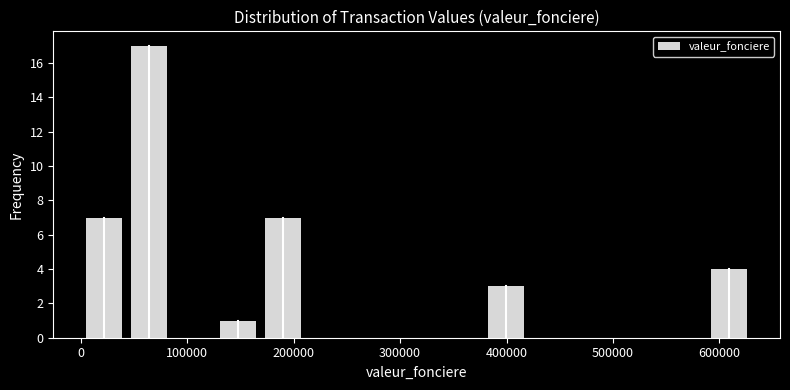

Over which range of the x-axis is the bar tallest?

40000 to 80000